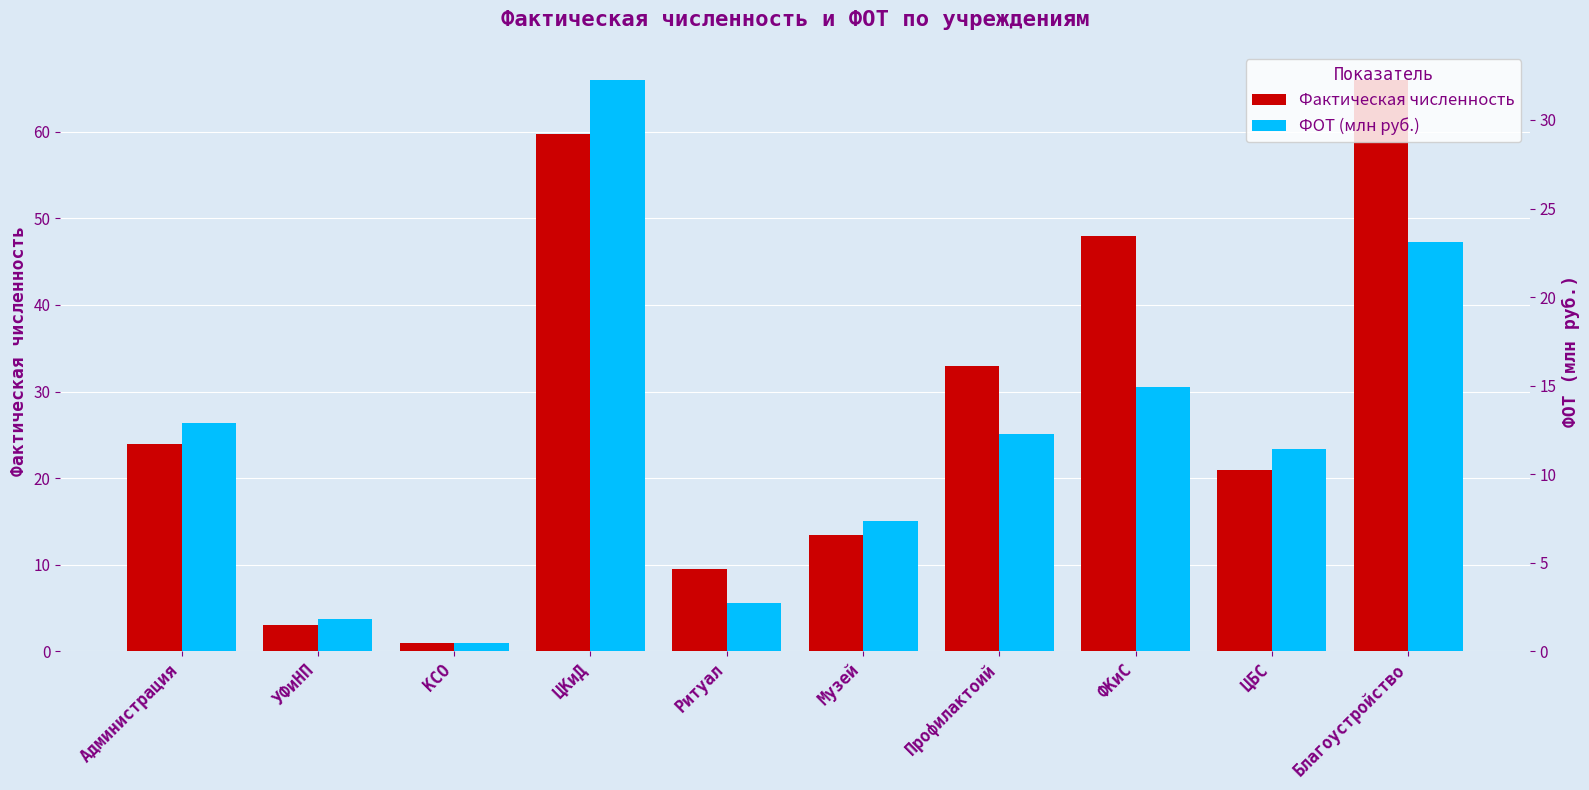

What is the sum of all ФОТ (млн руб.) values?

119.3